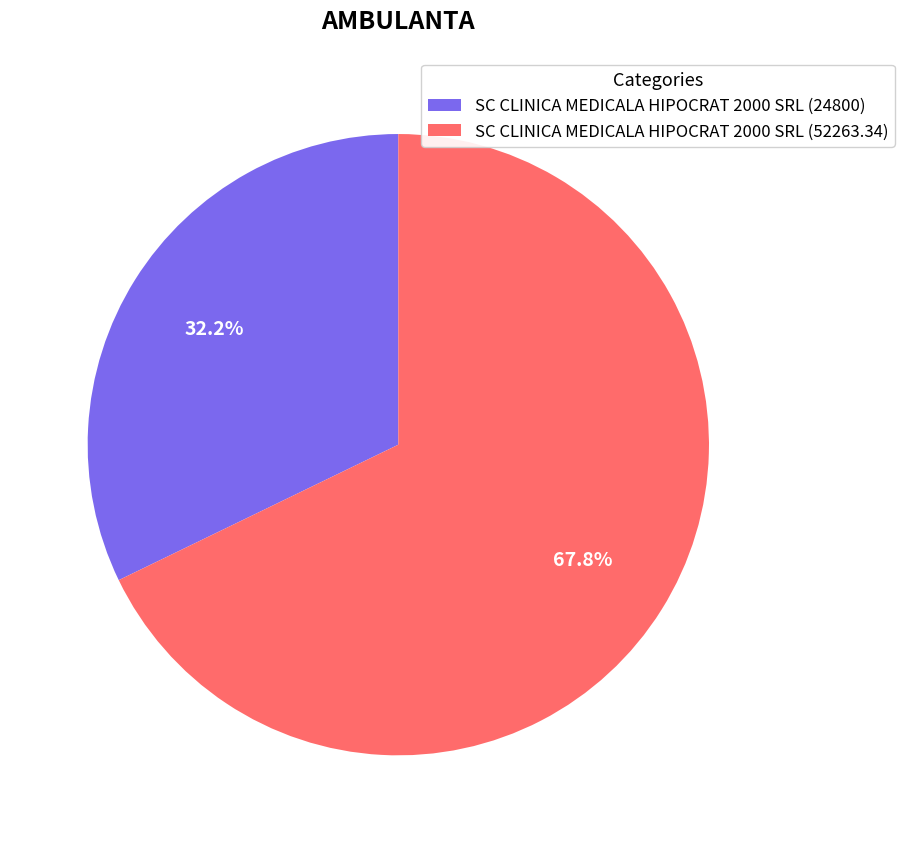

How many segments does this pie chart have?

2